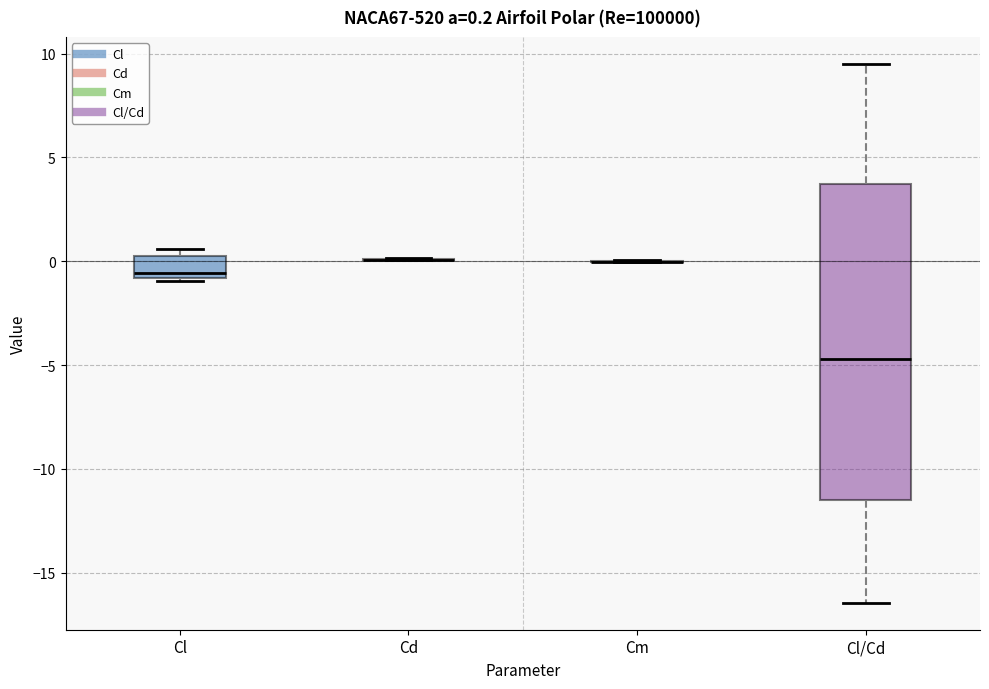

Comparing the boxes themselves (not the whiskers), which one is the tallest?

Cl/Cd